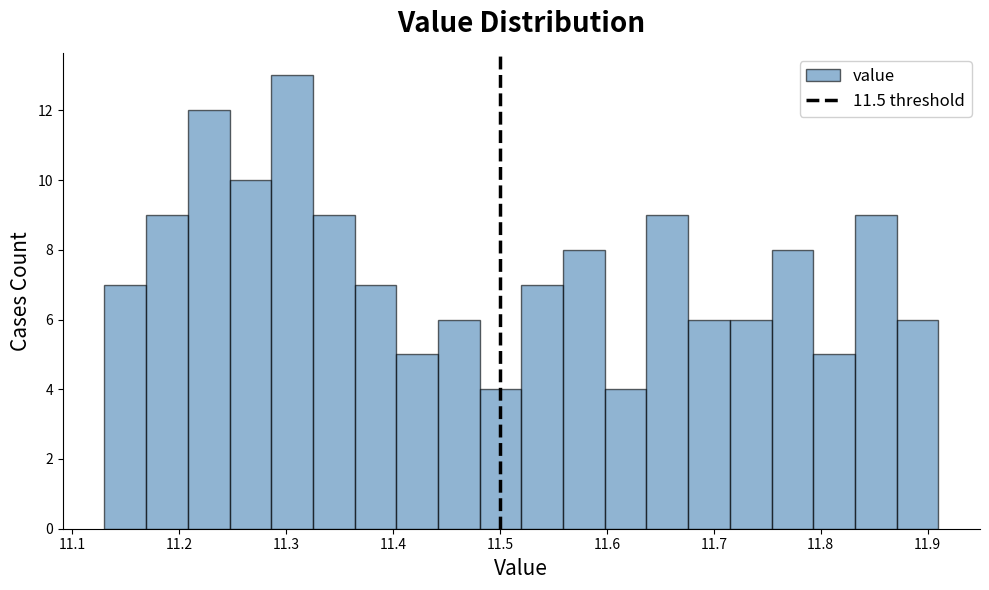

Read against the x-axis, roughly where is the centre of the tallest bar?

11.31